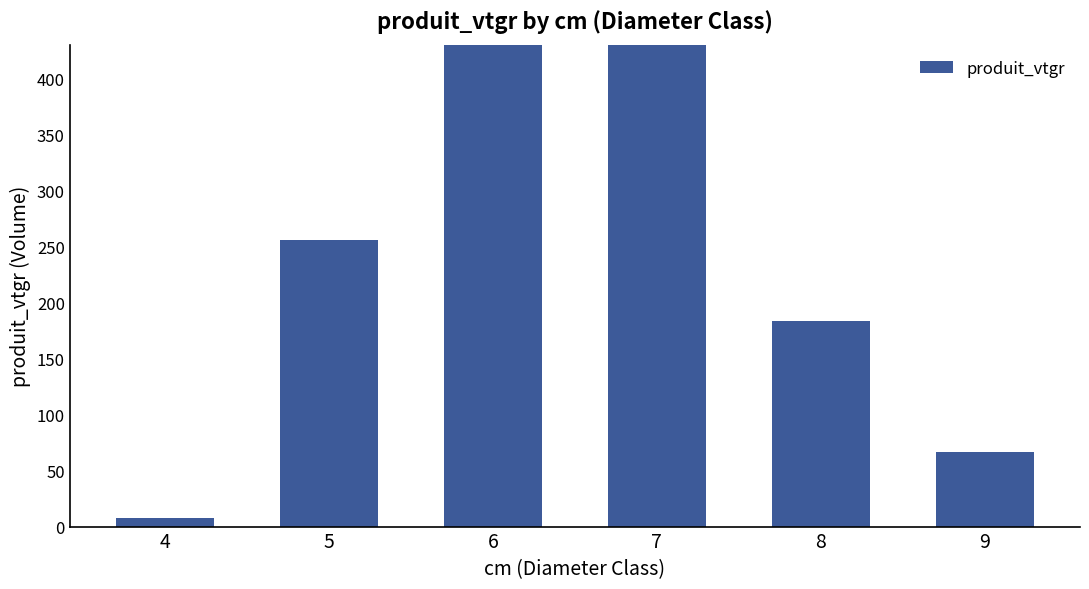

How many values are below 255?

3